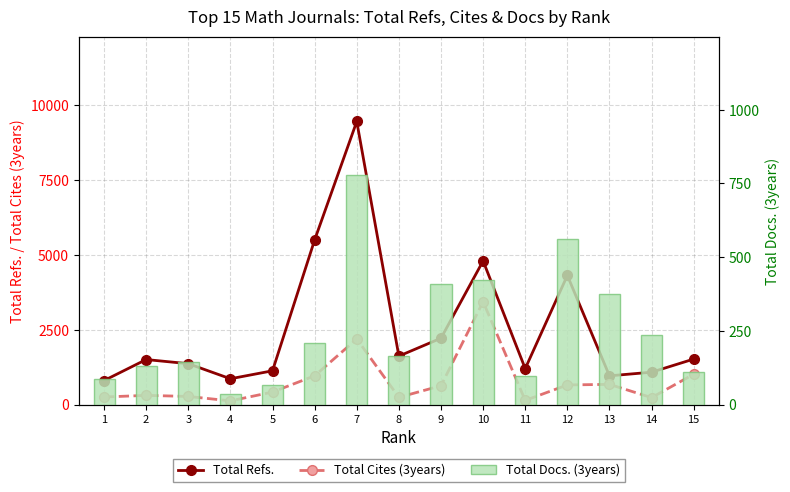

Rank the series by their average value, from highest to lowest.

Total Refs., Total Cites (3years), Total Docs. (3years)